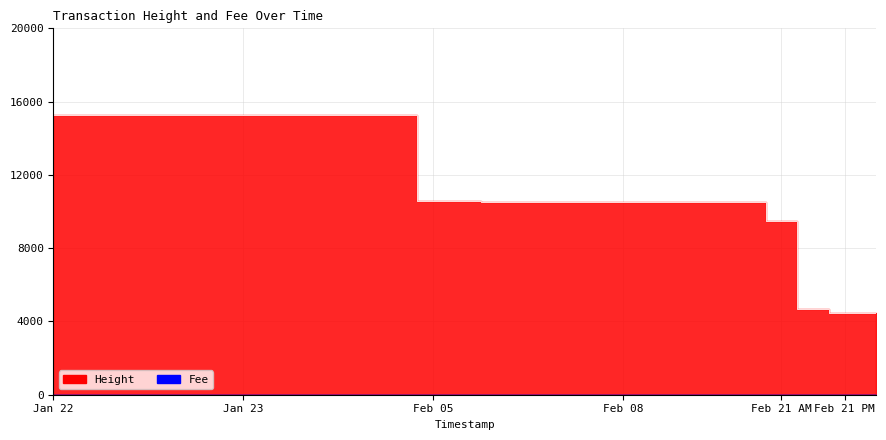

What is the spread (max minus min) of values at Feb 05?

10553.8